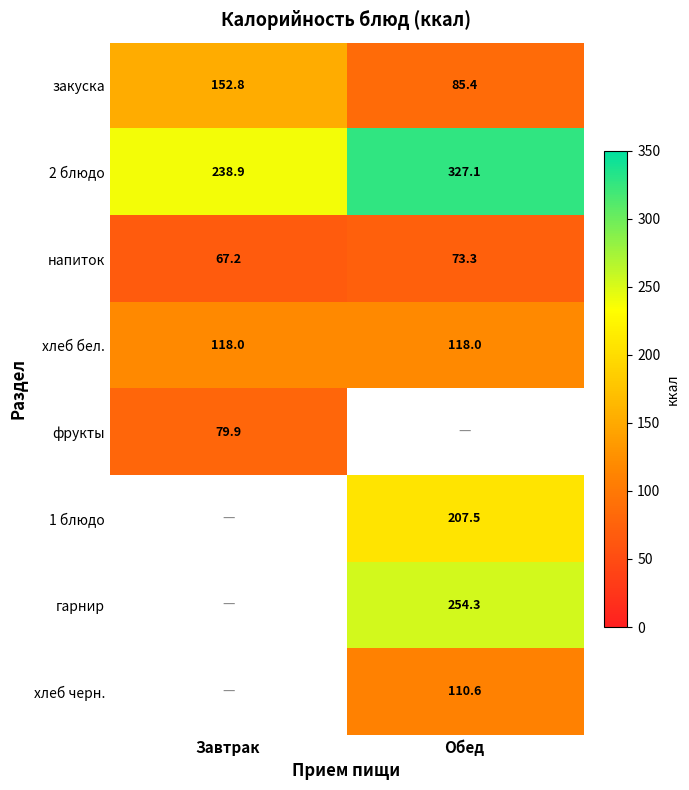

Which category has the lowest value in the 2 блюдо series?

Завтрак